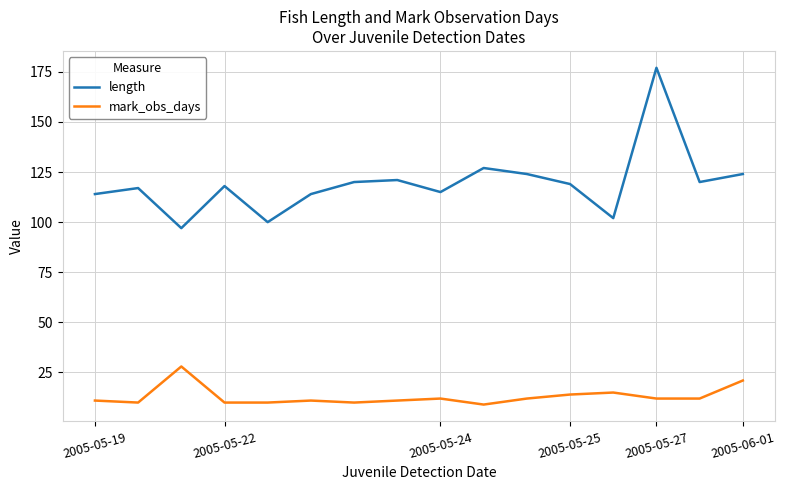

Does the chart have visible grid lines?

Yes